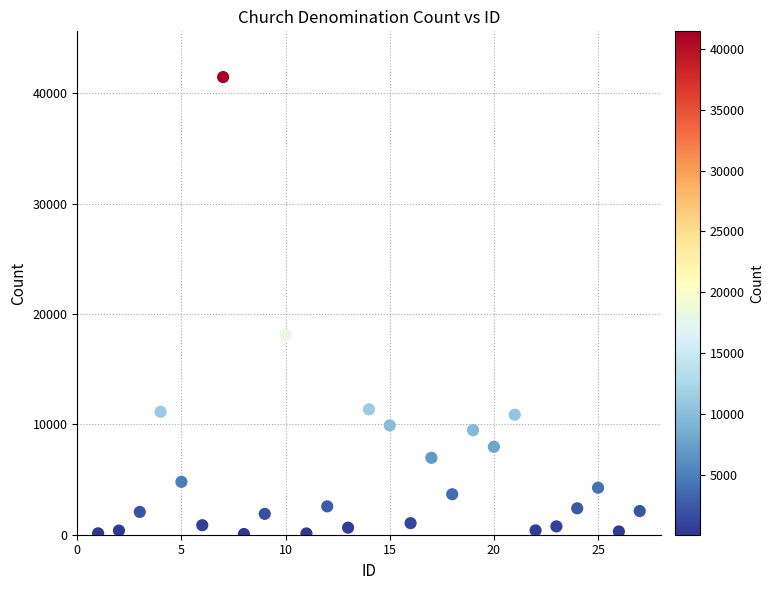

What is the range of X values (max minus min)?

26